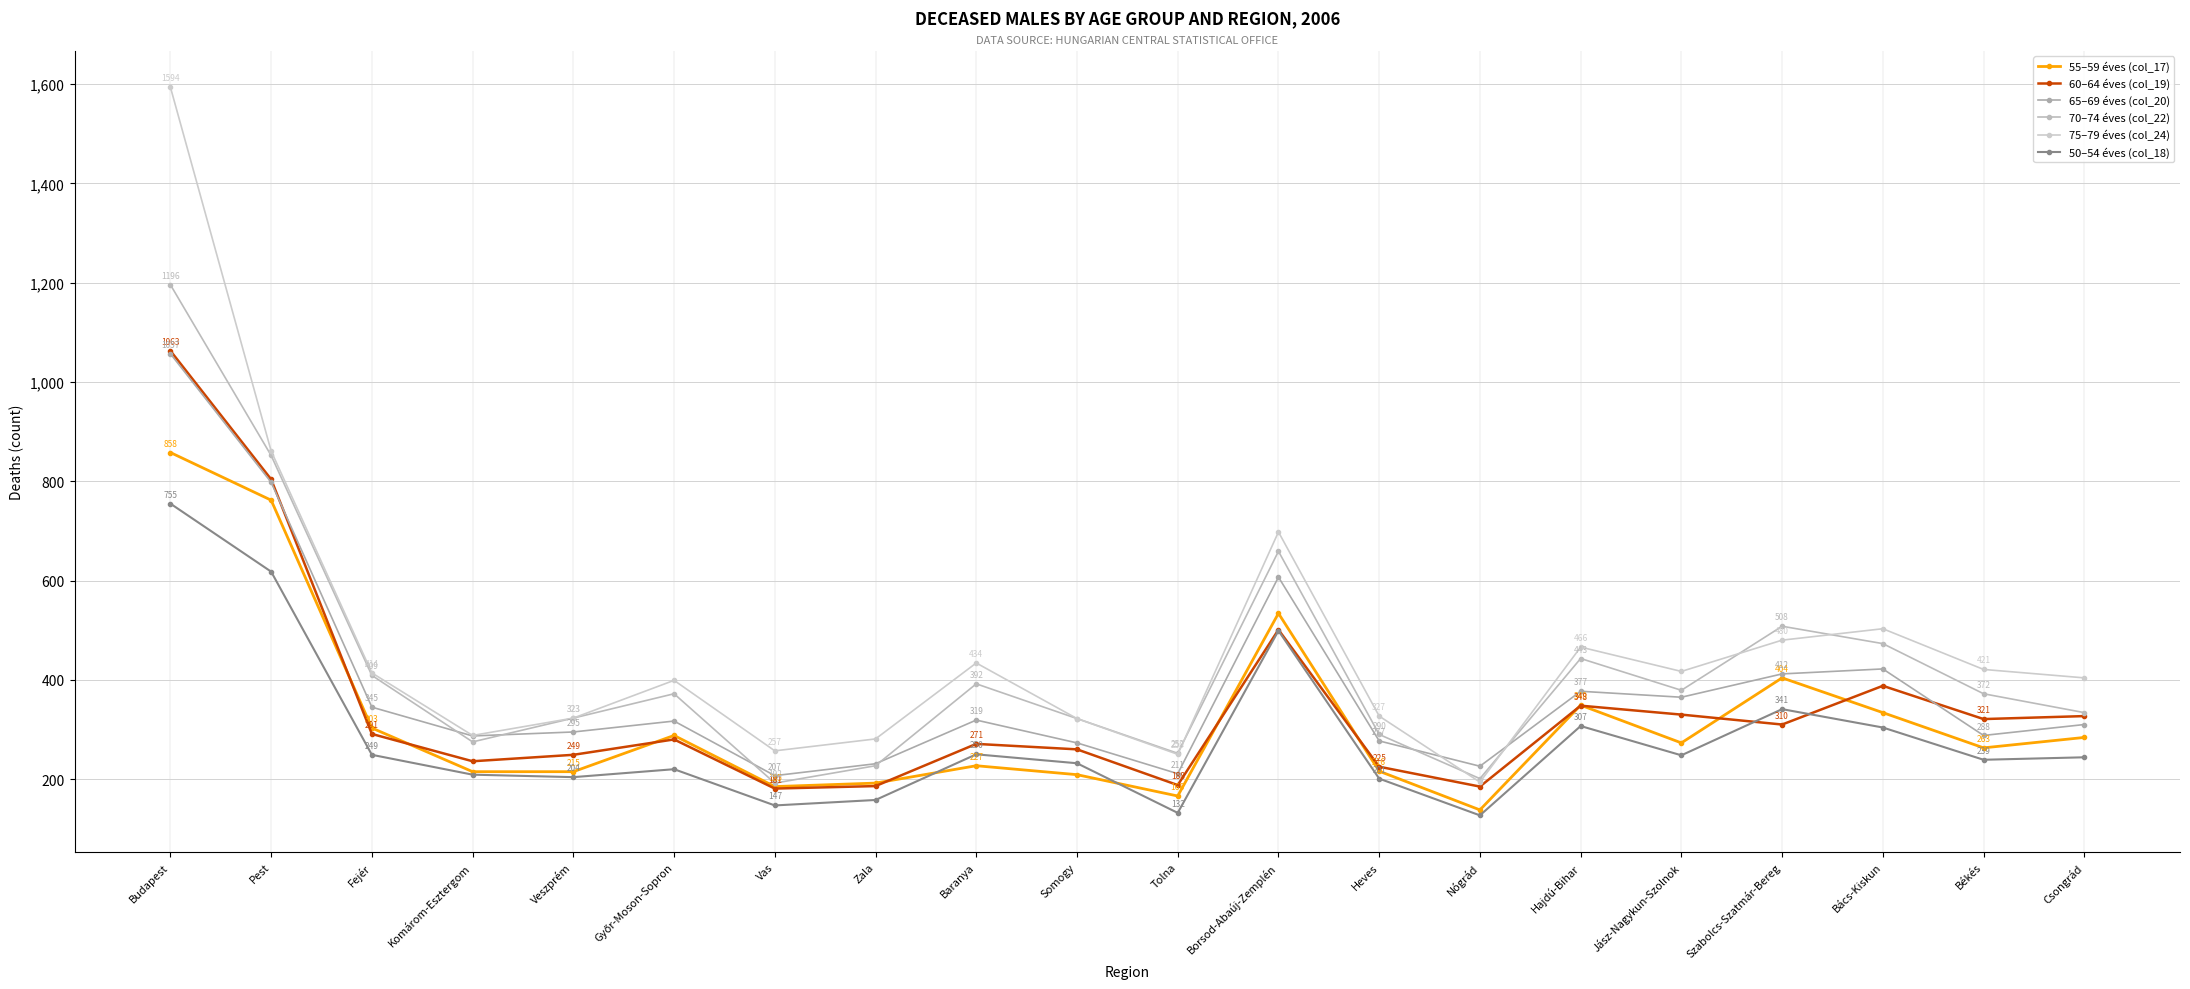

Reading left to right, transcribe all the data shown in this chart.

55–59 éves (col_17): 858	762	303	215	215	288	185	192	227	209	166	534	216	138	349	273	404	334	263	284
60–64 éves (col_19): 1063	804	291	236	249	280	181	186	271	260	188	501	225	185	348	330	310	388	321	327
65–69 éves (col_20): 1057	798	345	287	295	317	207	231	319	273	211	607	277	226	377	365	412	422	288	310
70–74 éves (col_22): 1196	852	409	275	323	372	192	227	392	322	252	659	290	201	443	379	508	473	372	334
75–79 éves (col_24): 1594	861	414	288	323	399	257	281	434	322	250	698	327	194	466	417	480	503	421	404
50–54 éves (col_18): 755	618	249	209	204	220	147	158	250	232	132	499	201	127	307	248	341	304	239	244